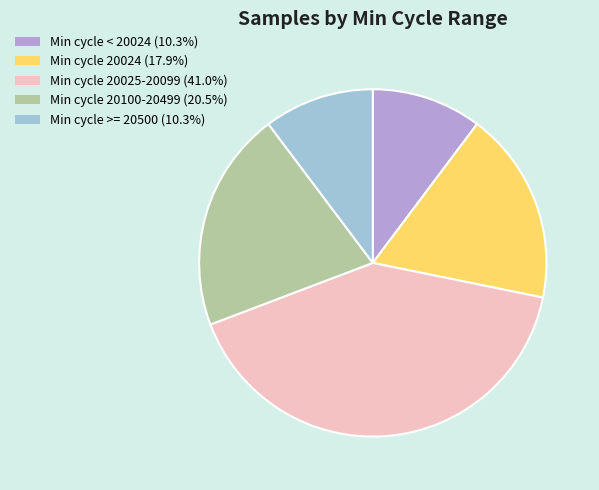

Is there a majority slice in this chart?

No